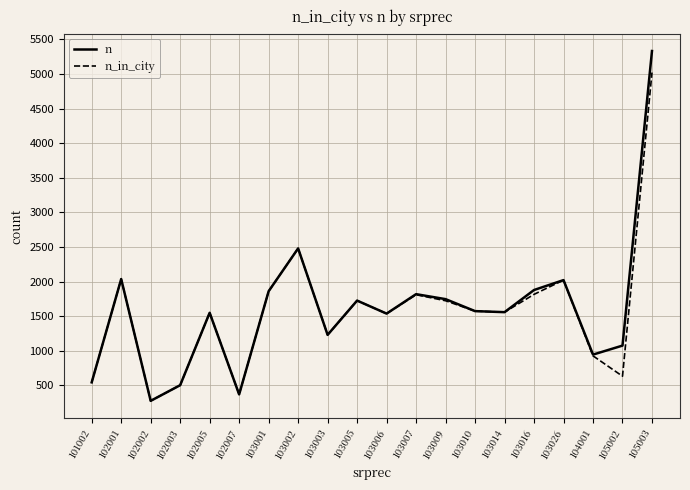

The value of n at 102005 is 915. True or false?

False